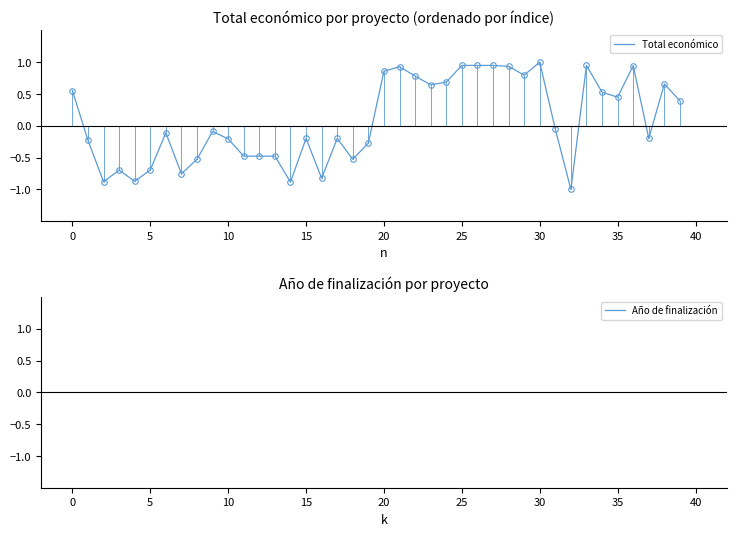

What is the maximum value shown in the chart?

1.0